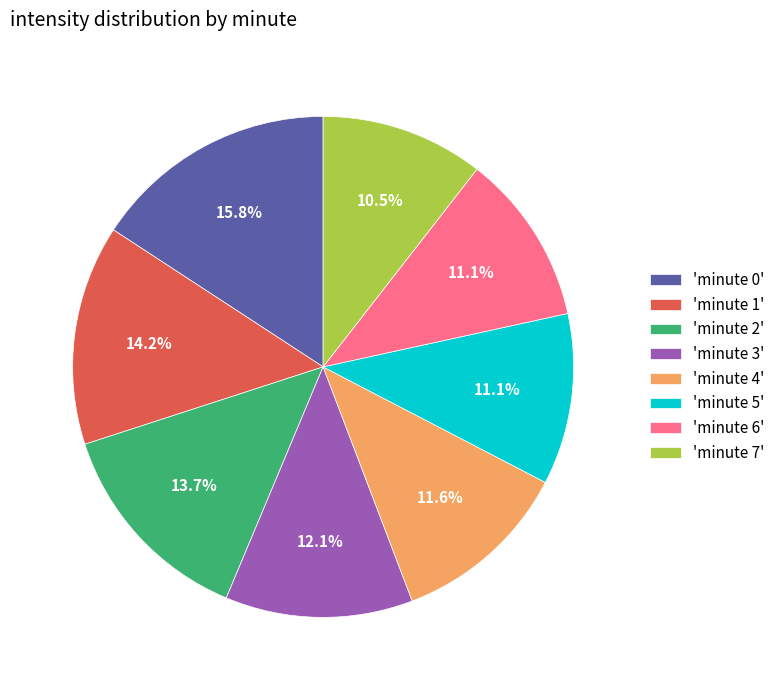

Which category has the biggest portion of the pie?

'minute 0'